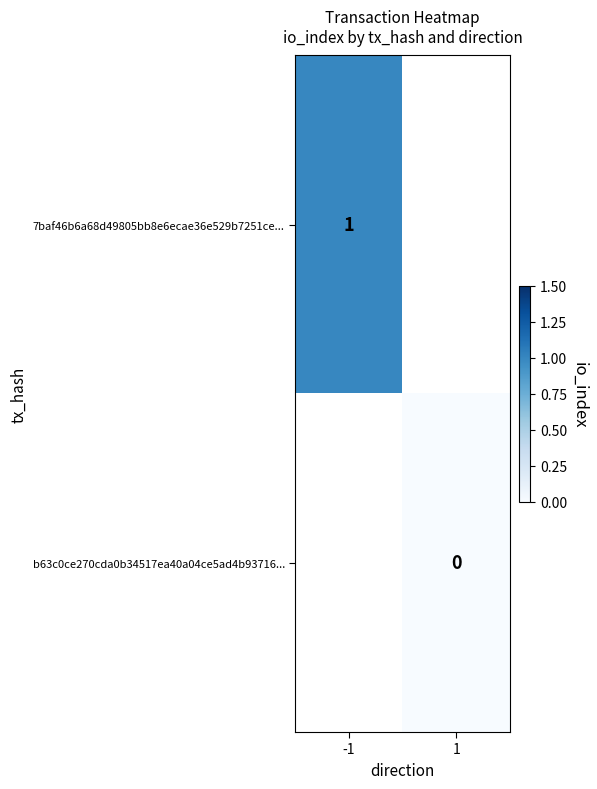

Count the number of categories in the chart.

2